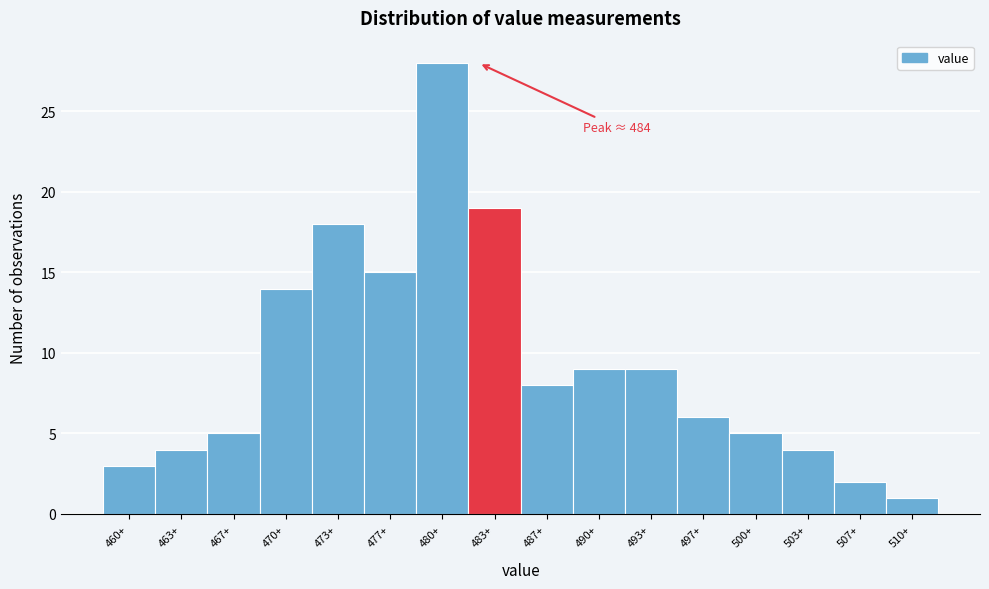

Reading left to right, extract all data points from this chart.

3	4	5	14	18	15	28	19	8	9	9	6	5	4	2	1